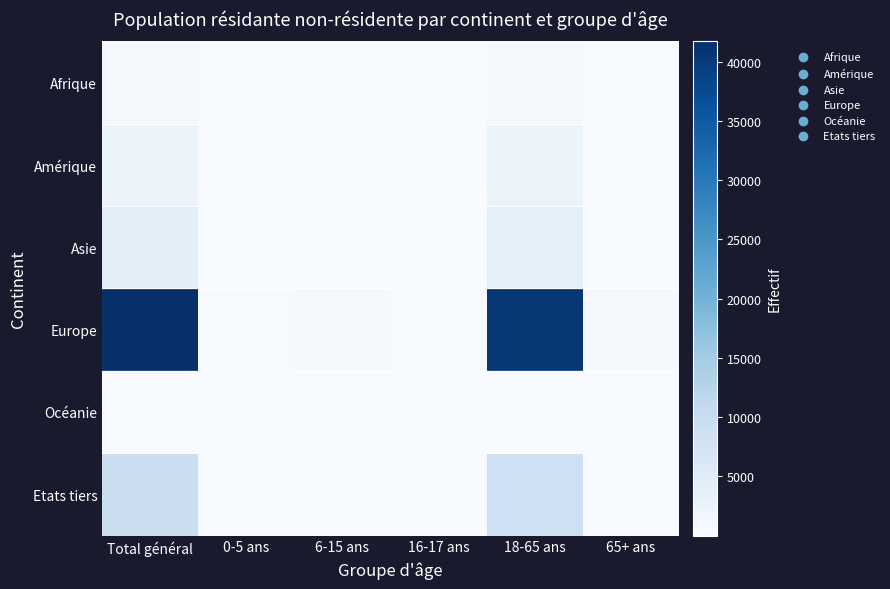

Which has a higher value, 16-17 ans or 65+ ans?

65+ ans